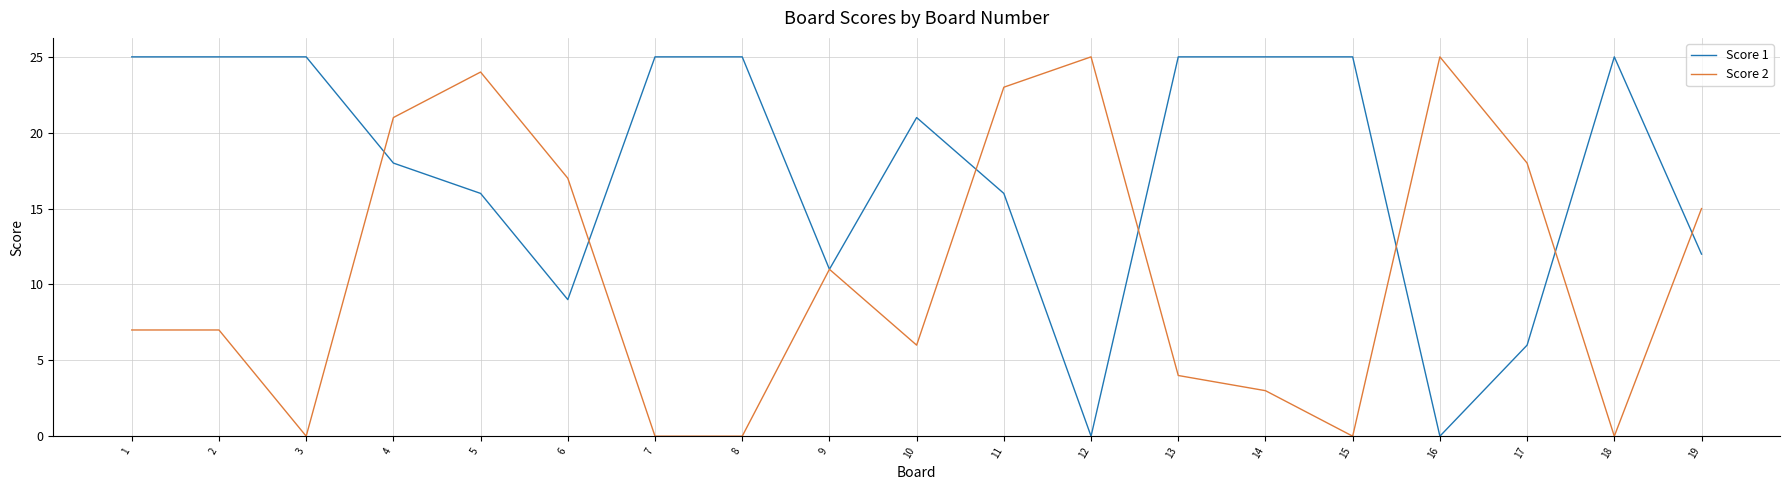

Is the value of Score 1 at 10 greater than the value of Score 2 at 6?

Yes